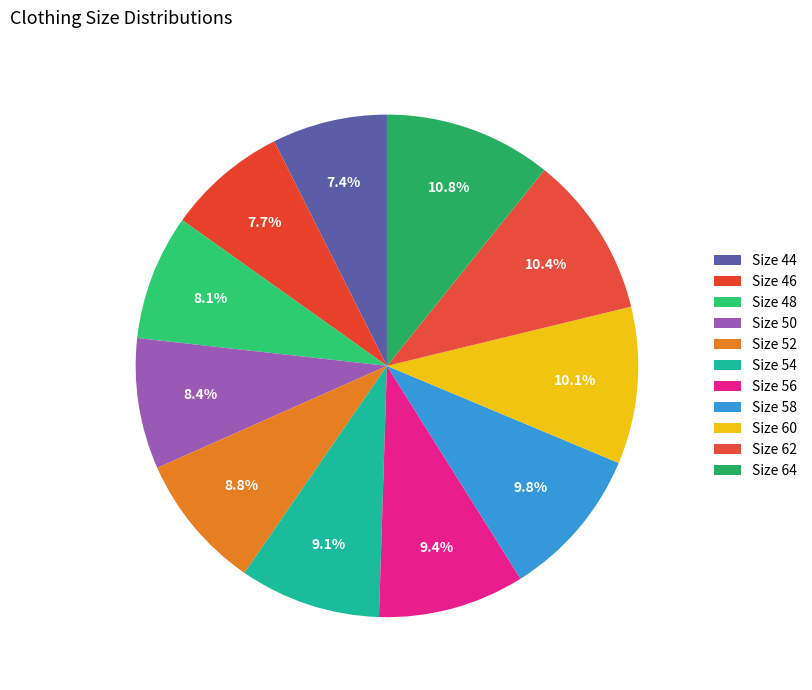

Count the number of slices in the pie.

11